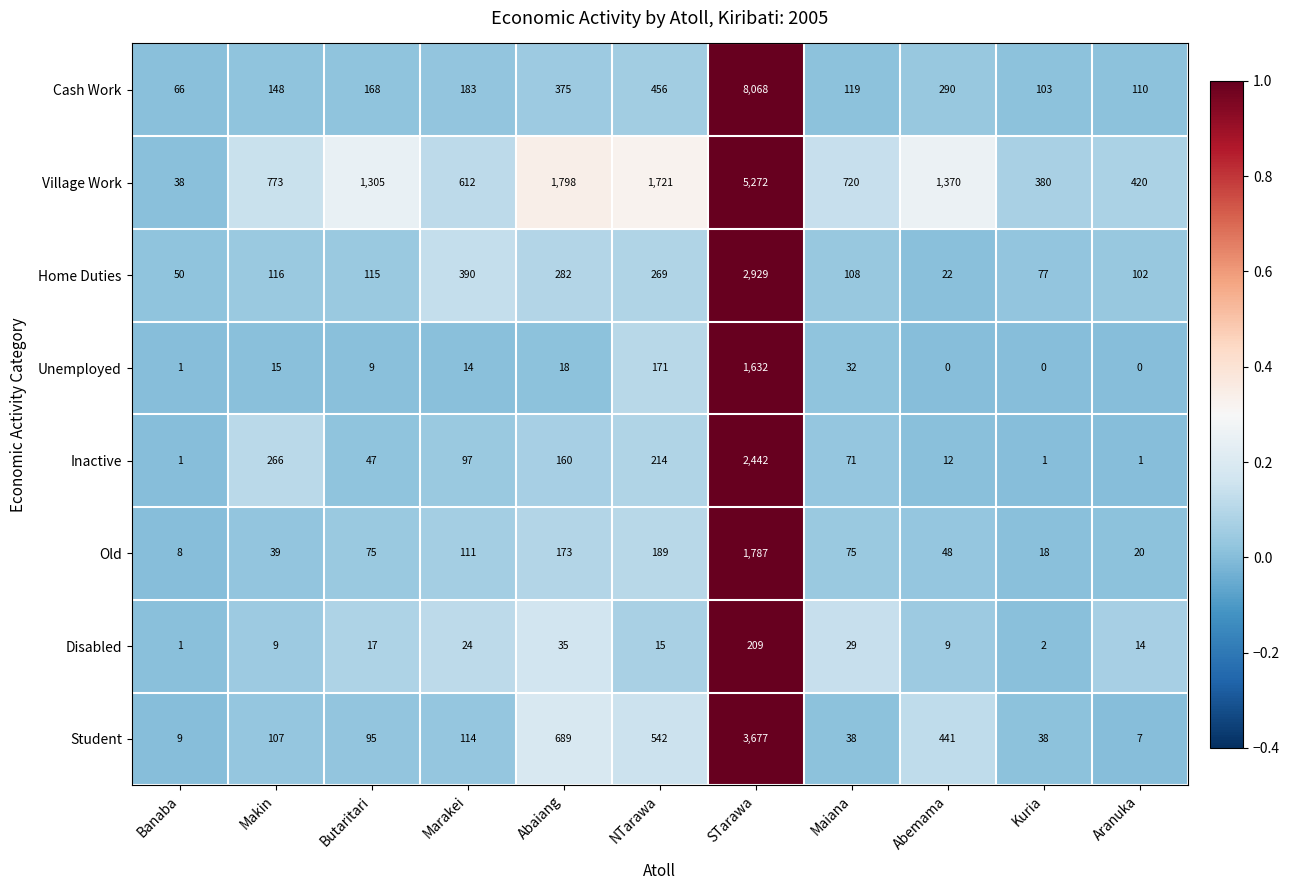

Is it true that Home Duties equals 183 at Makin?

False